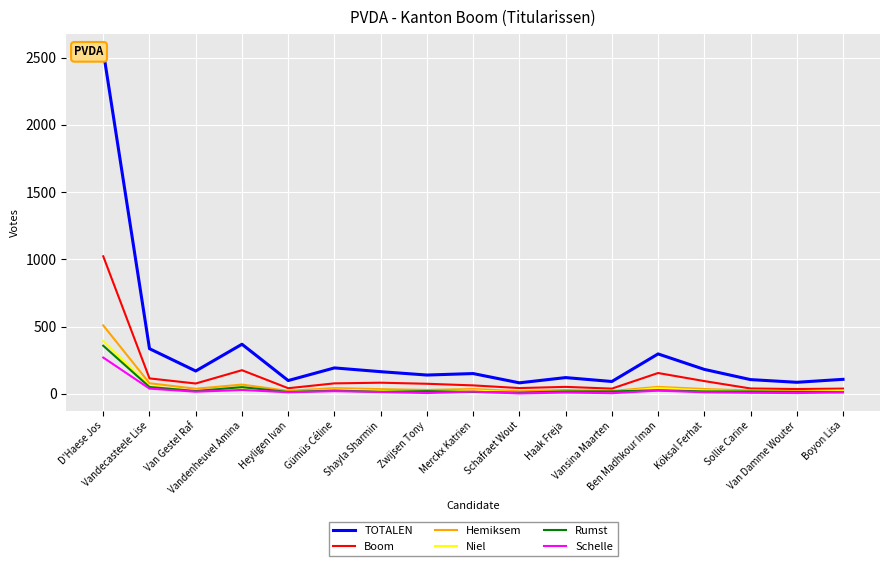

At which label is Niel closest to 201?

Vandecasteele Lise